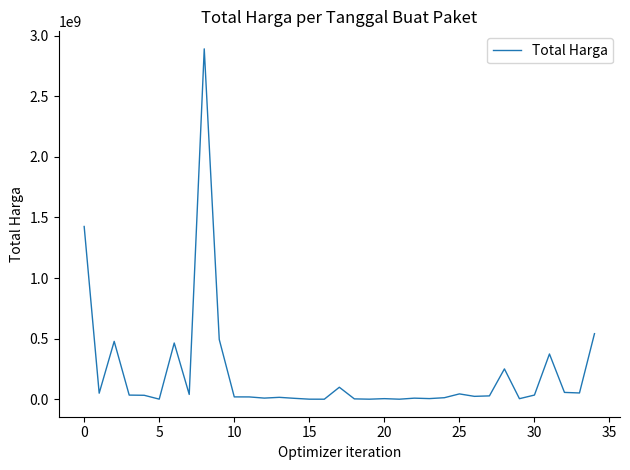

What is the greatest value displayed?

2892122000